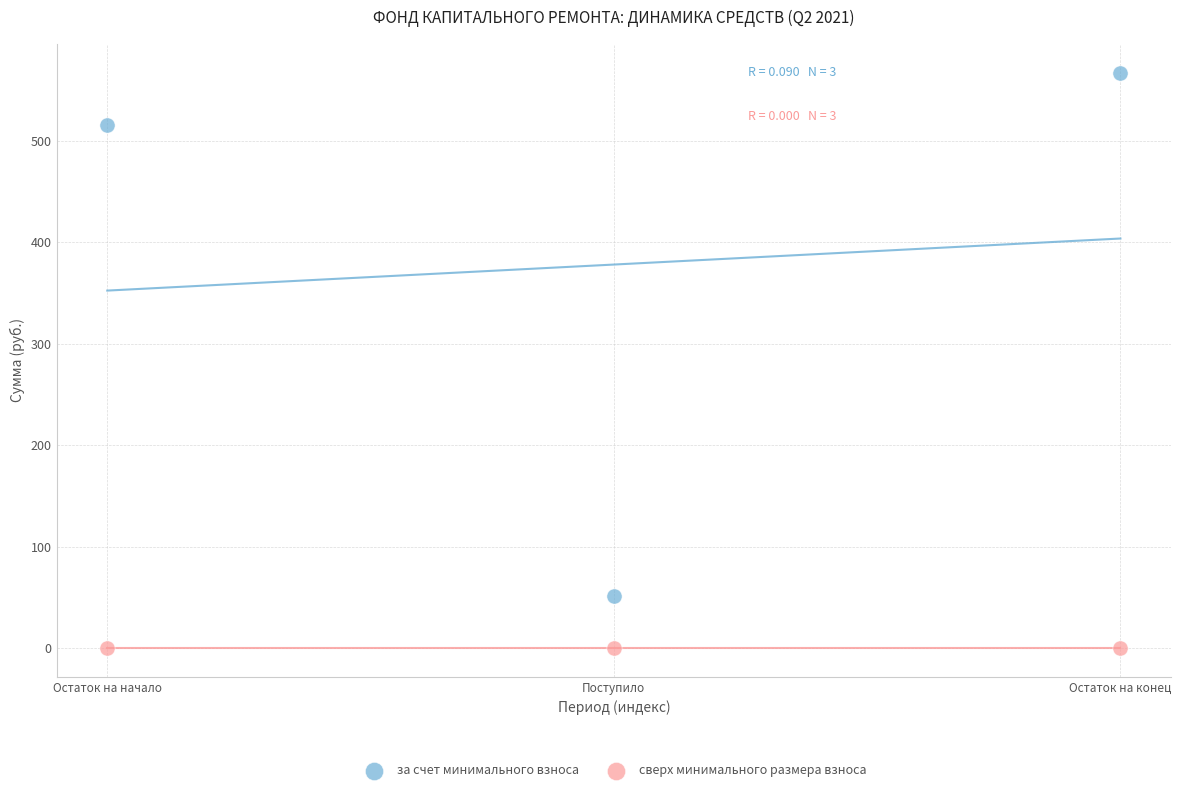

In the за счет минимального взноса series, what Y value is closest to 309?

515.4